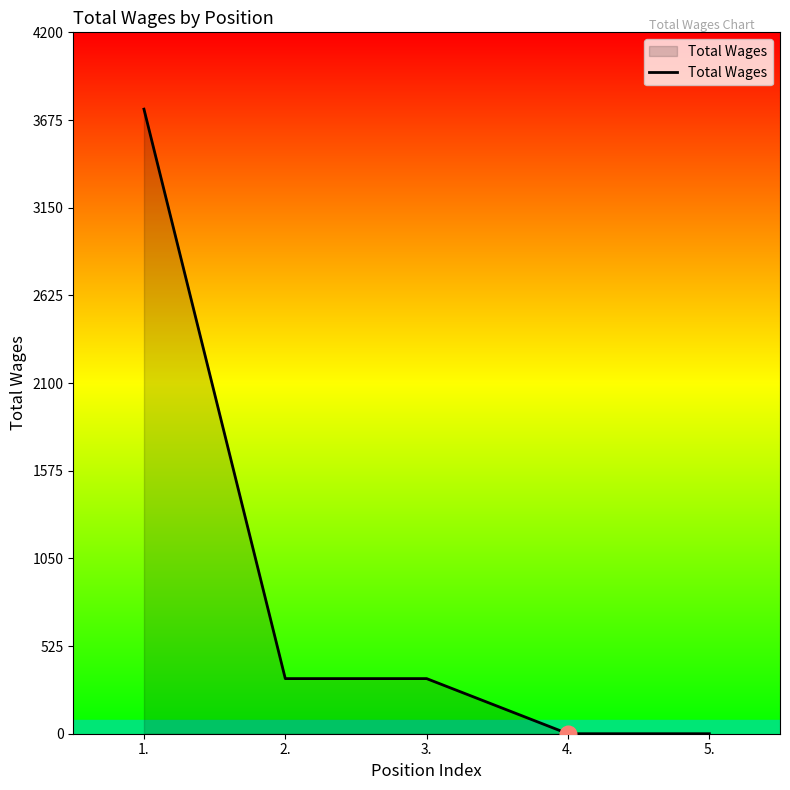

How many categories are shown in the chart?

5